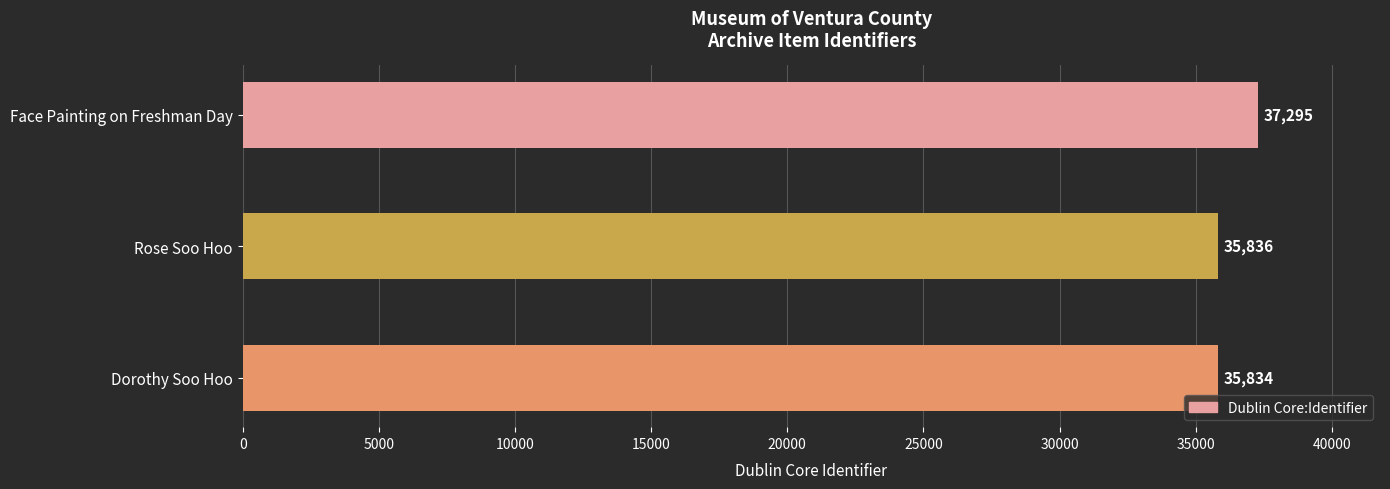

How many data points are less than 35836?

1